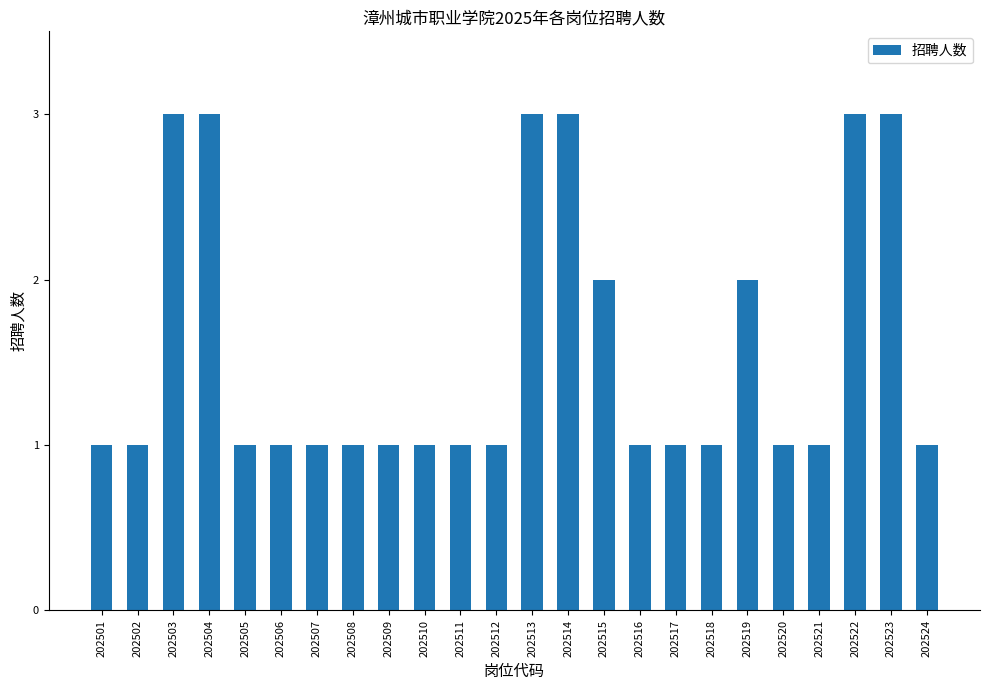

Which has a higher value, 202511 or 202514?

202514